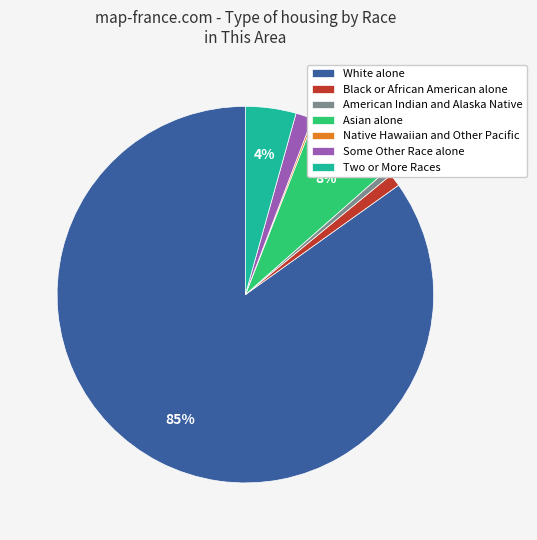

Which category has the biggest portion of the pie?

White alone